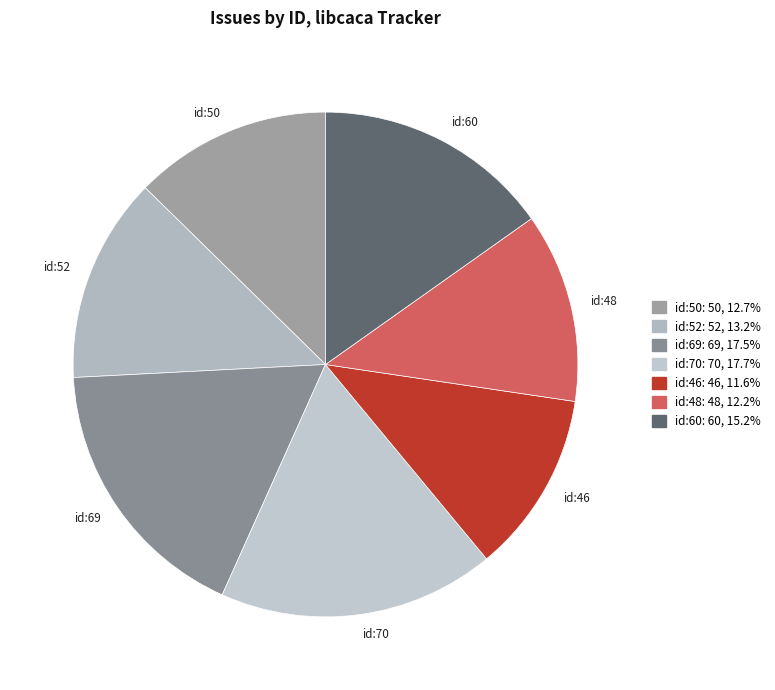

What is the smallest slice in the pie chart?

id:46